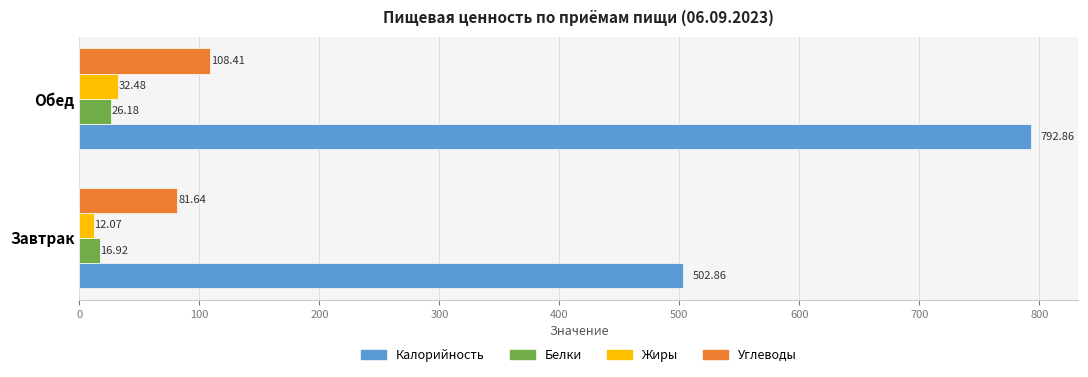

Which series has the widest spread of values?

Калорийность